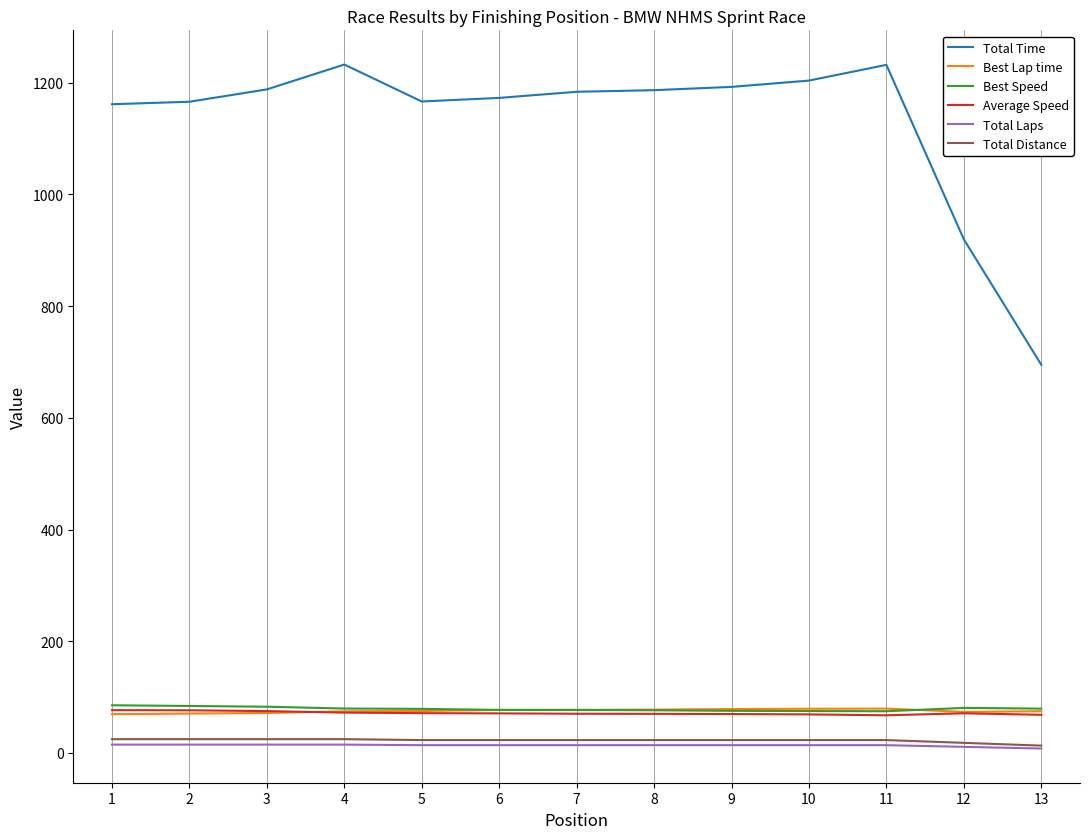

Is the value of Average Speed at 8 greater than the value of Total Laps at 10?

Yes